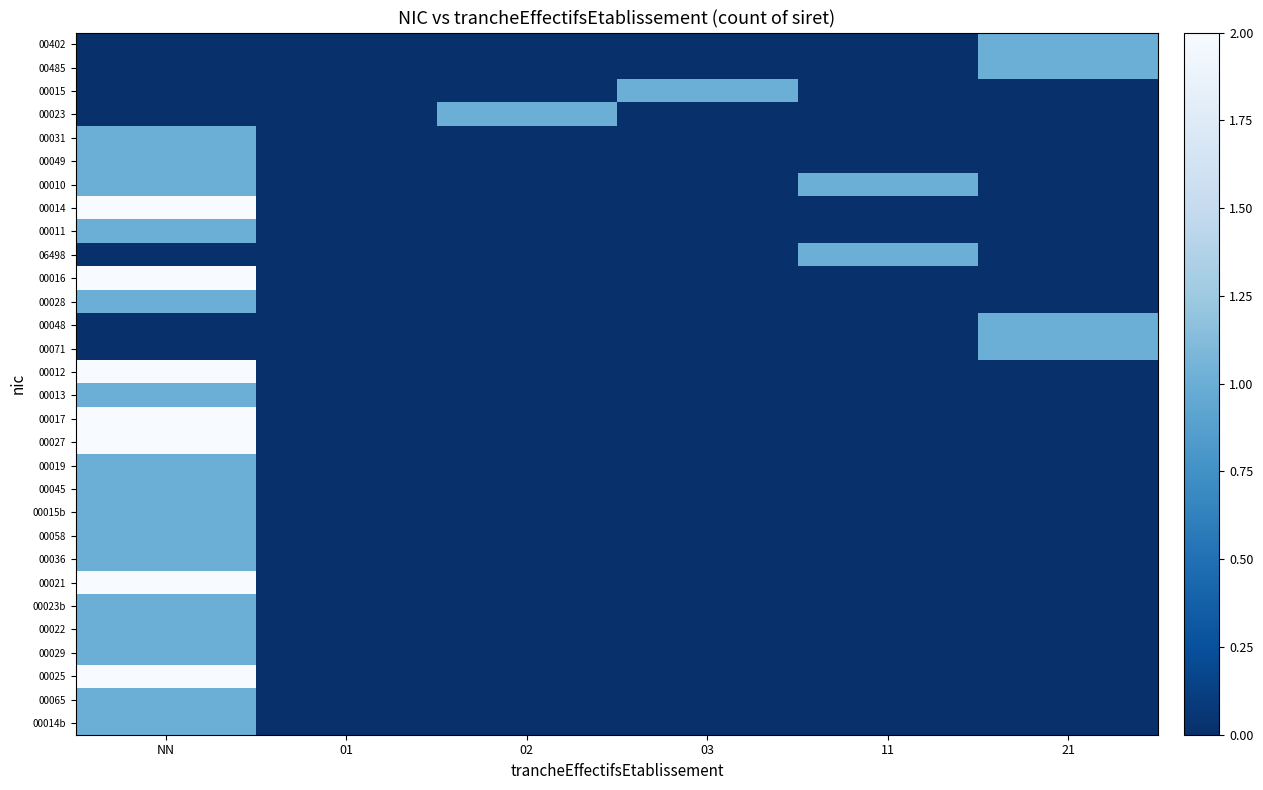

Which series has the largest range (max minus min)?

00014